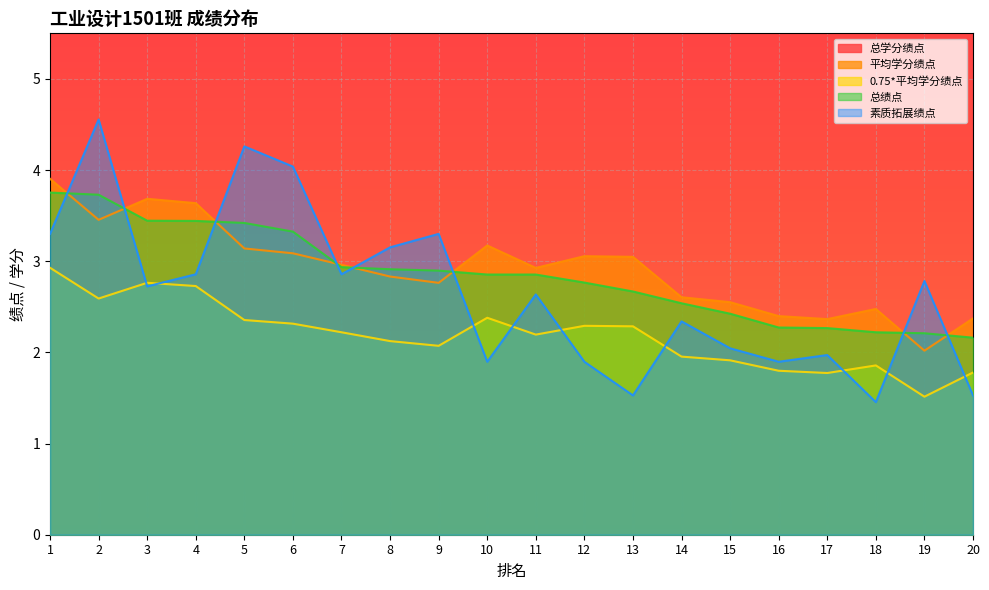

At which label does 素质拓展绩点 reach its peak?

2